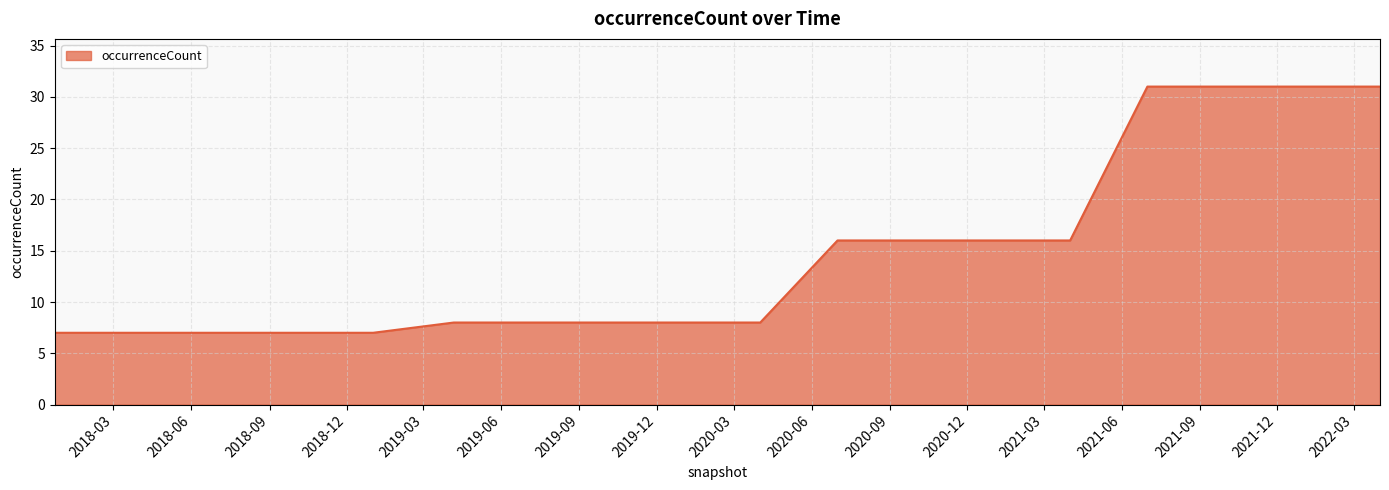

What is the difference between the maximum and minimum values?

24